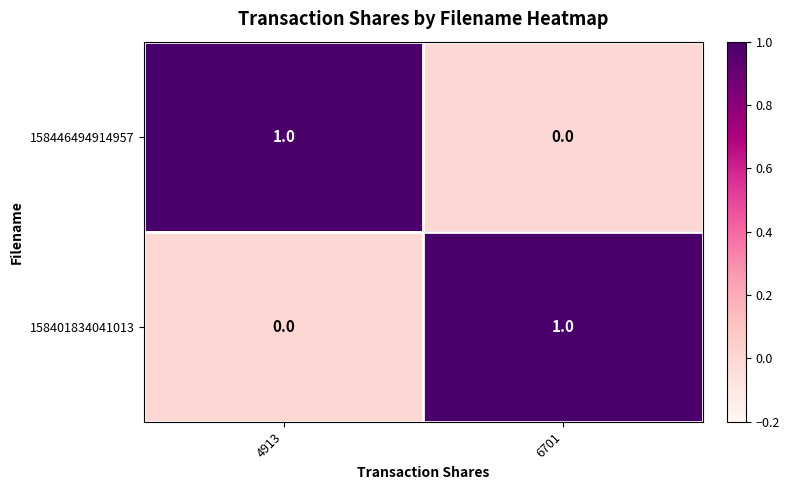

Reading left to right, extract all data points from this chart.

158446494914957: 1	0
158401834041013: 0	1